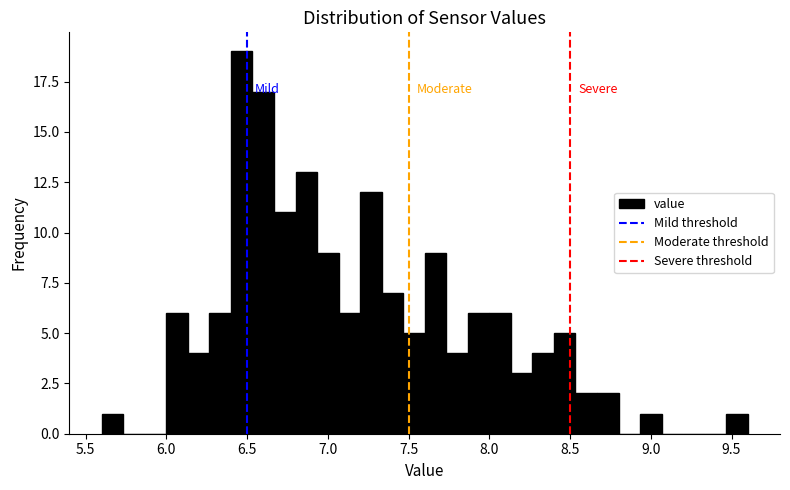

Read against the x-axis, roughly where is the centre of the tallest bar?

6.45